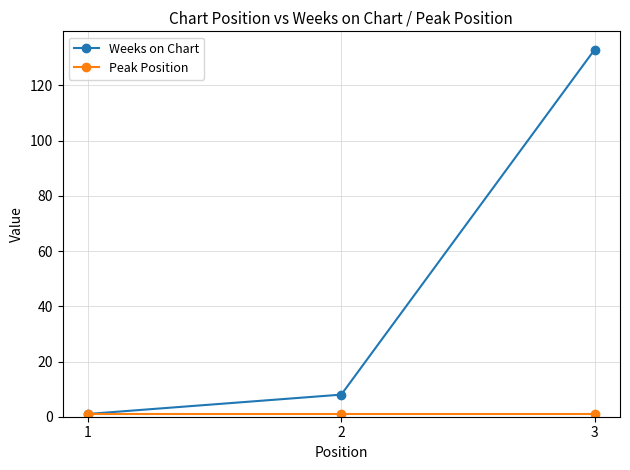

What is the spread (max minus min) of values at 3?

132